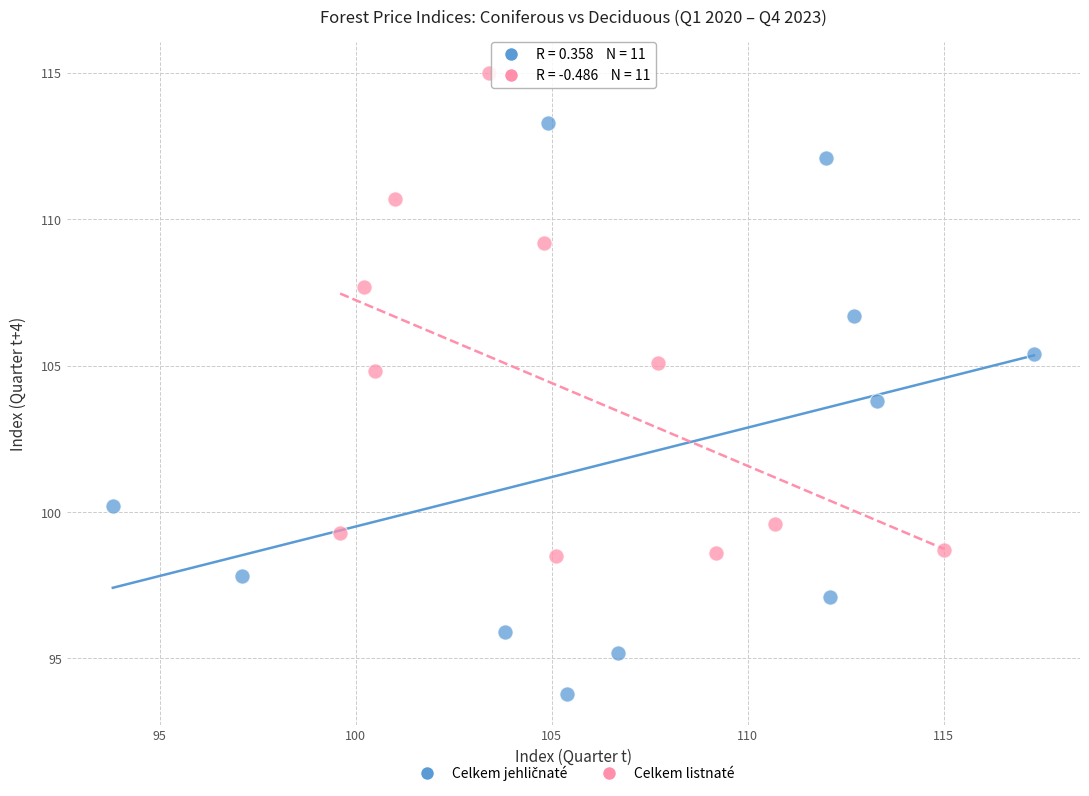

Which series contains the highest Y value?

Celkem listnaté